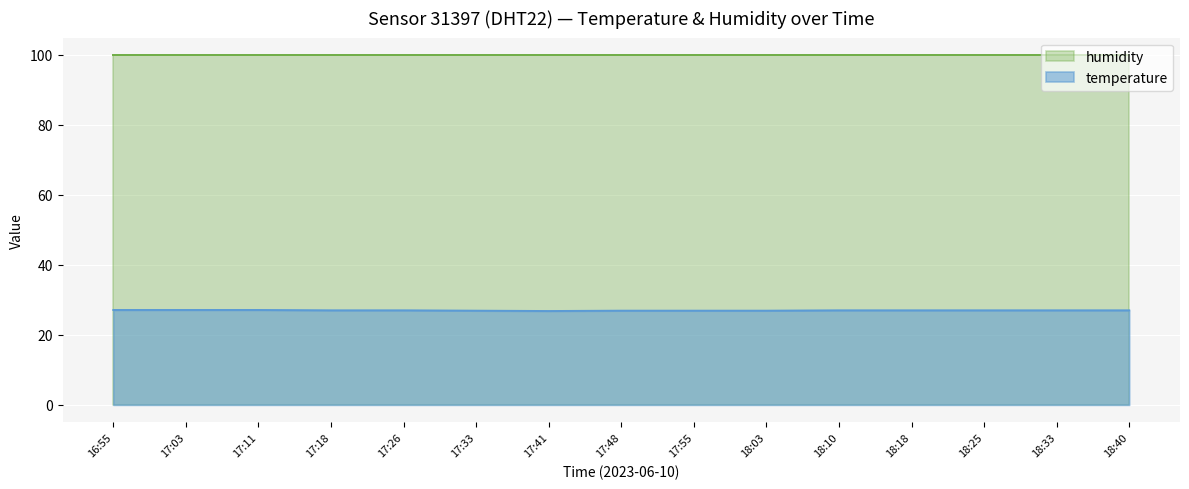

What is the lowest value of the temperature series?

26.8